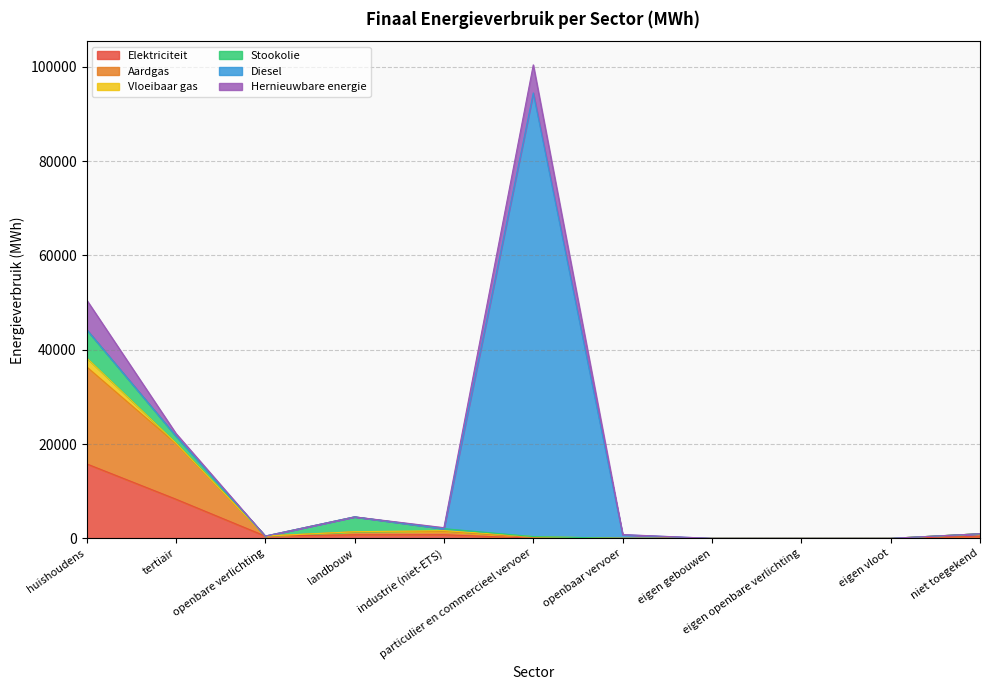

Reading right to left, transcribe all the data shown in this chart.

Elektriciteit: 456.1	0.0	0.0	0.0	0.0	38.8	761.5	757.3	482.5	8311.1	15803.7
Aardgas: 521.2	0.0	0.0	0.0	0.0	134.3	735.0	625.4	0.0	11783.9	20580.3
Vloeibaar gas: 0.0	0.0	0.0	0.0	0.0	206.0	145.3	22.3	0.0	137.8	1916.9
Stookolie: 0.0	0.0	0.0	0.0	0.0	0.0	414.9	3154.7	0.0	1476.1	5995.7
Diesel: 0.0	0.0	0.0	0.0	760.4	94063.9	0.0	0.0	0.0	0.0	0.0
Hernieuwbare energie: 0.0	0.0	0.0	0.0	43.2	5954.5	210.8	0.0	0.0	561.5	6286.1